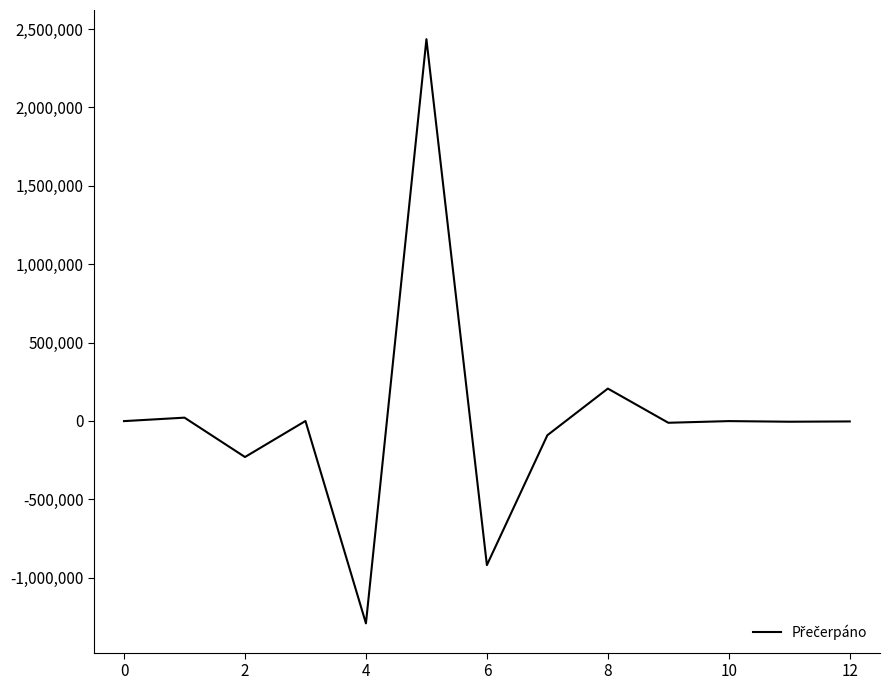

What is the greatest value displayed?

2435407.6